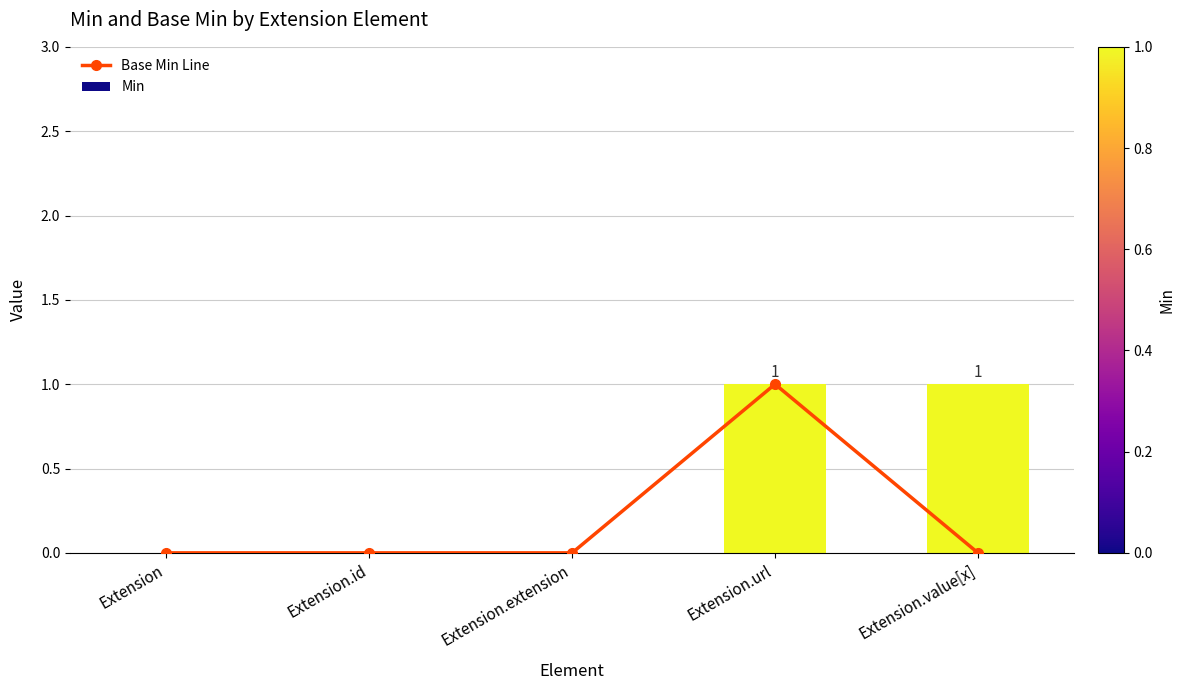

What is the sum of all values?

1